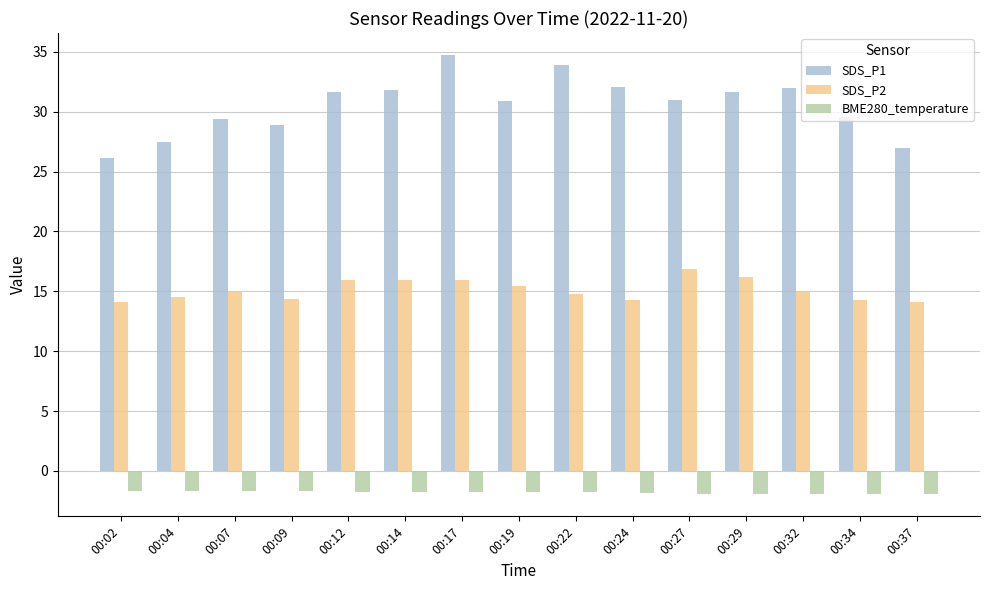

Is it true that SDS_P1 equals 26.9 at 00:37?

True